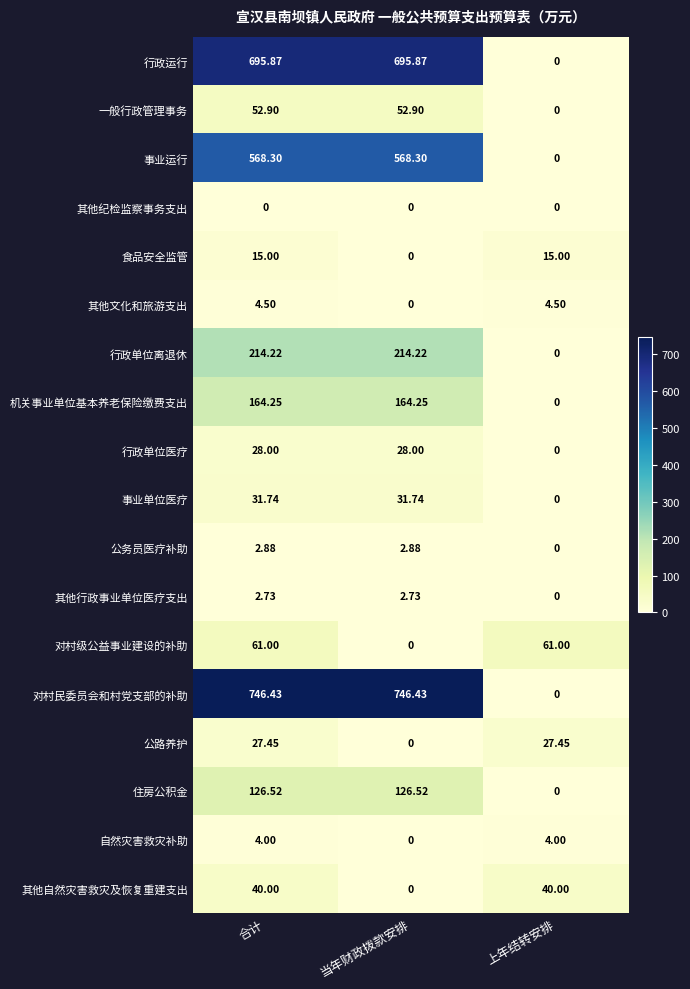

Rank the series by their maximum value, from lowest to highest.

其他纪检监察事务支出, 其他行政事业单位医疗支出, 公务员医疗补助, 自然灾害救灾补助, 其他文化和旅游支出, 食品安全监管, 公路养护, 行政单位医疗, 事业单位医疗, 其他自然灾害救灾及恢复重建支出, 一般行政管理事务, 对村级公益事业建设的补助, 住房公积金, 机关事业单位基本养老保险缴费支出, 行政单位离退休, 事业运行, 行政运行, 对村民委员会和村党支部的补助